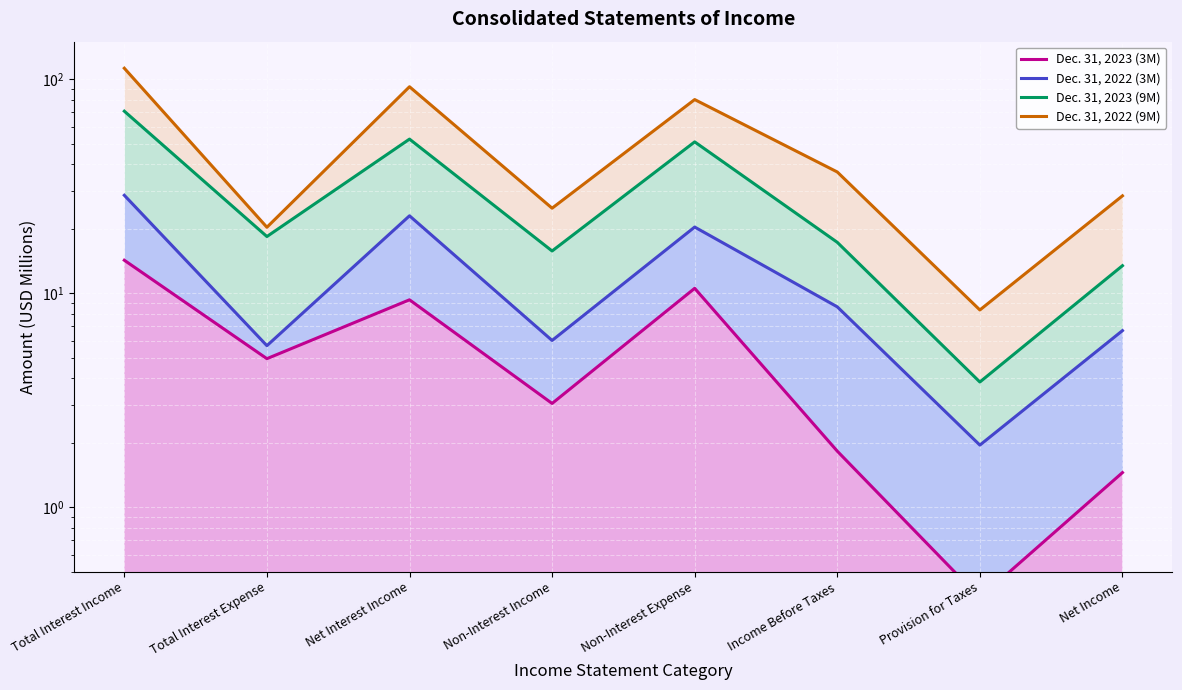

Reading left to right, transcribe all the data shown in this chart.

Dec. 31, 2023 (3M): 14.3	4.9	9.3	3.1	10.6	1.8	0.4	1.5
Dec. 31, 2022 (3M): 28.7	5.7	23.0	6.0	20.4	8.6	2.0	6.7
Dec. 31, 2023 (9M): 71.0	18.4	52.6	15.8	51.0	17.3	3.8	13.5
Dec. 31, 2022 (9M): 112.7	20.4	92.3	25.0	80.4	36.9	8.4	28.5